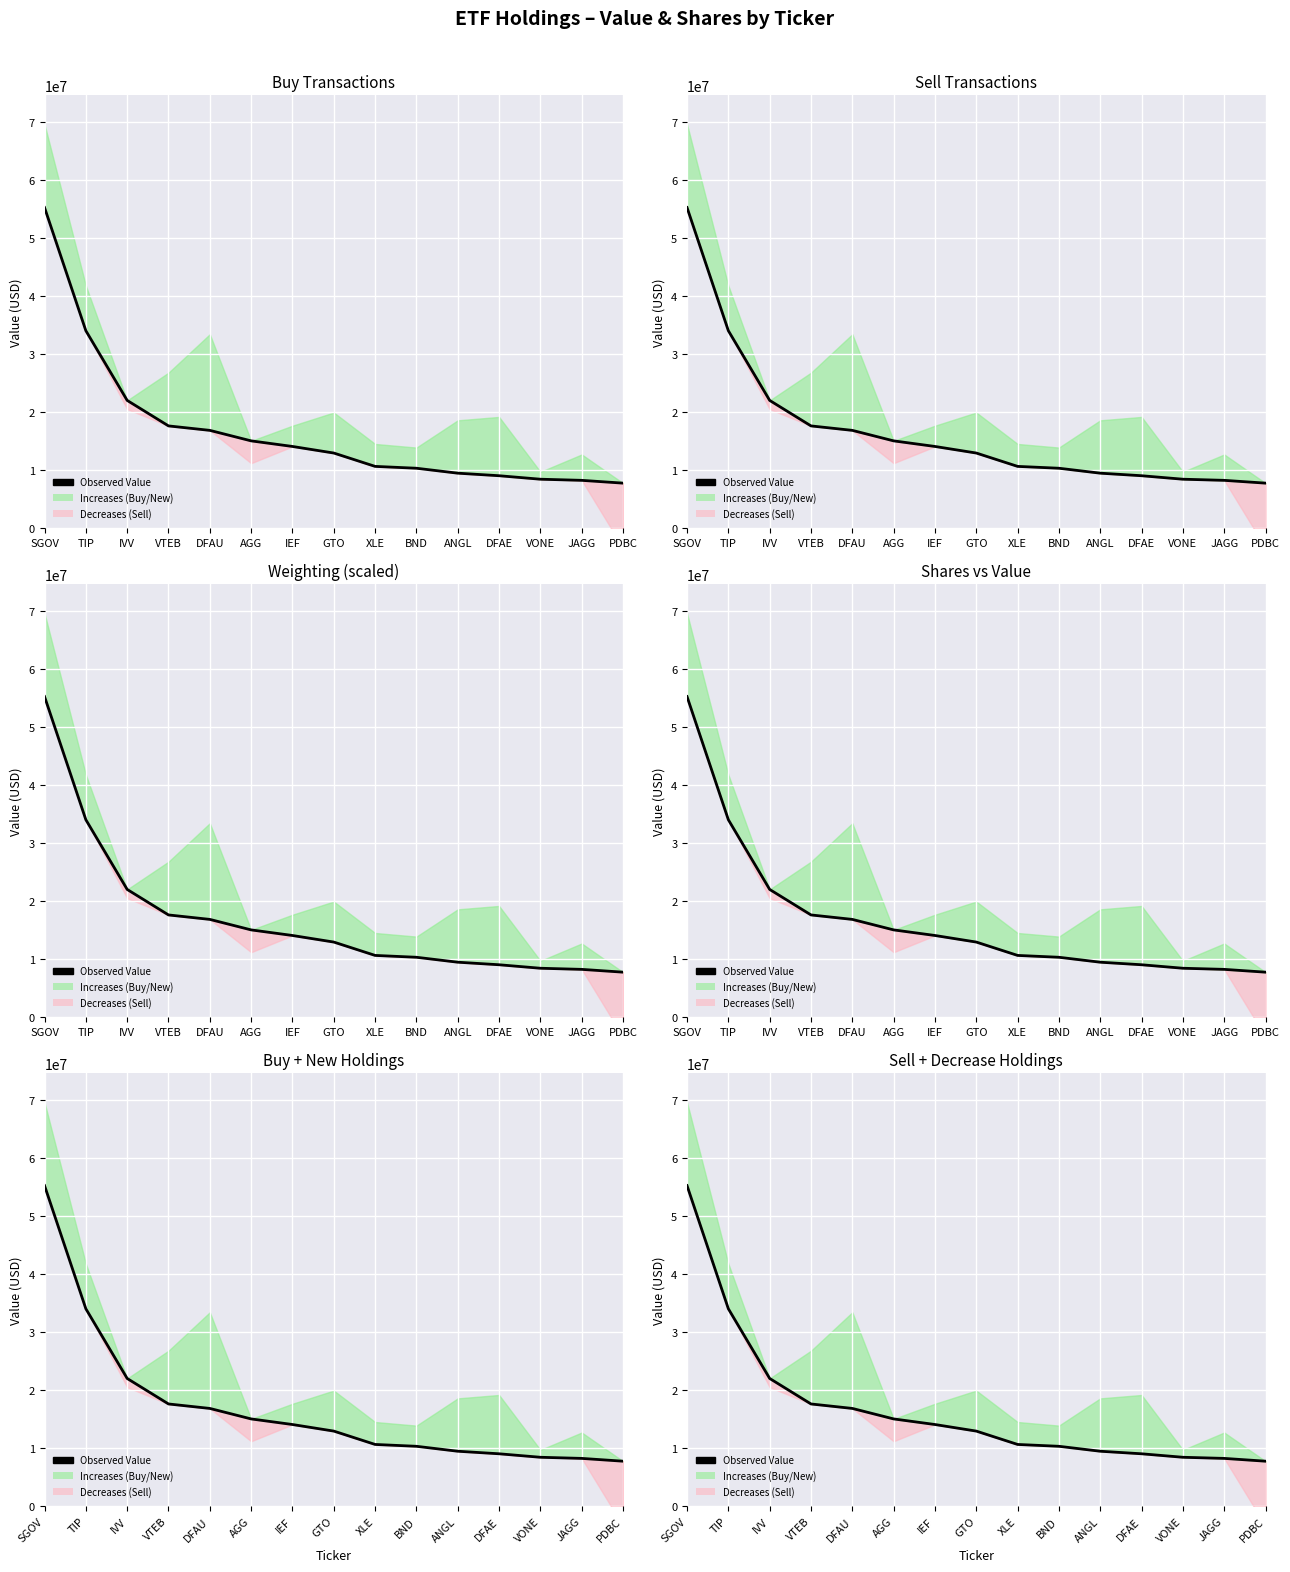

Reading left to right, extract all data points from this chart.

SGOV=55262000	TIP=34025000	IVV=22011000	VTEB=17615000	DFAU=16846000	AGG=15036000	IEF=14072000	GTO=12938000	XLE=10636000	BND=10317000	ANGL=9466000	DFAE=9026000	VONE=8425000	JAGG=8231000	PDBC=7749000